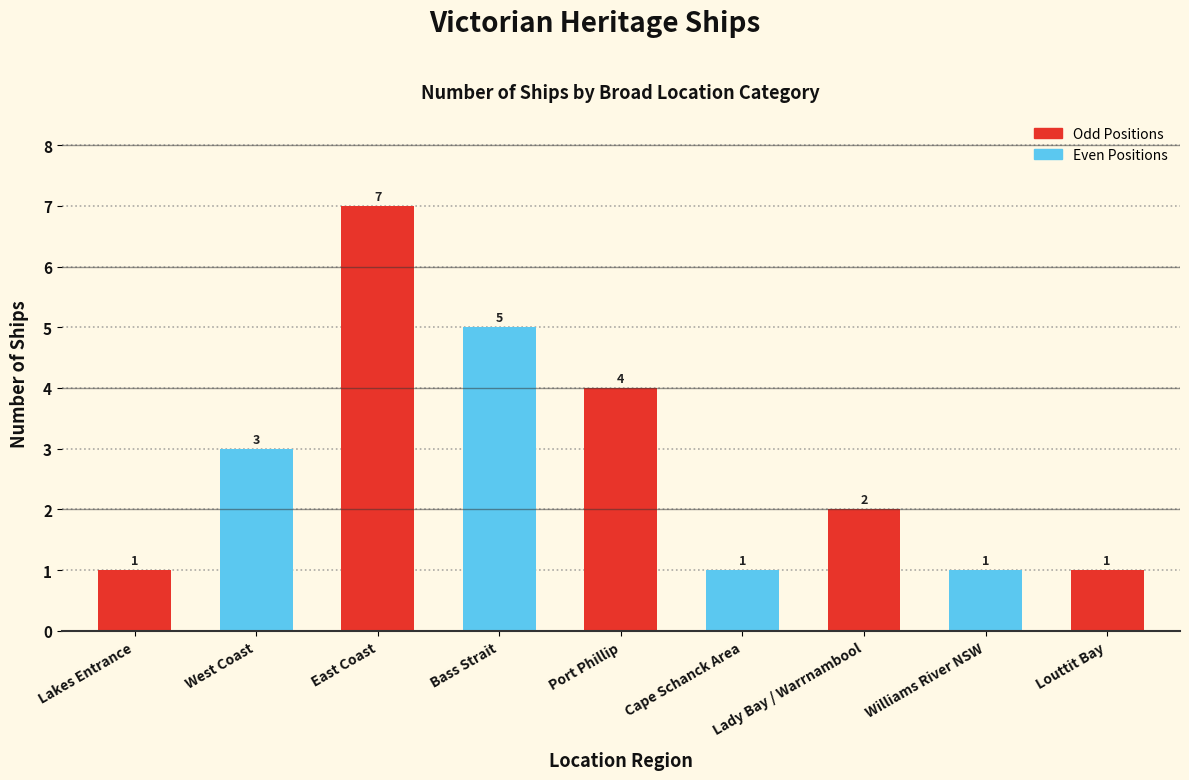

What is the label of the 4th bar from the right?

Cape Schanck Area